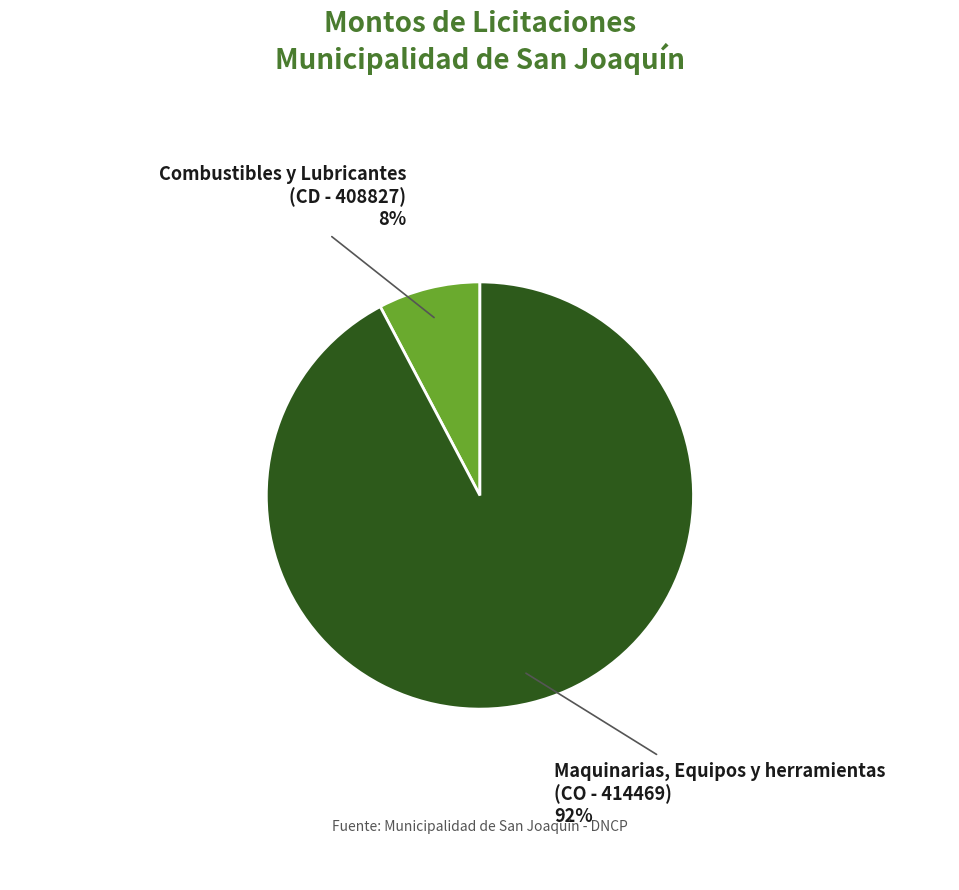

Rank the categories by value from highest to lowest.

Maquinarias, Equipos y herramientas (CO - 414469), Combustibles y Lubricantes (CD - 408827)